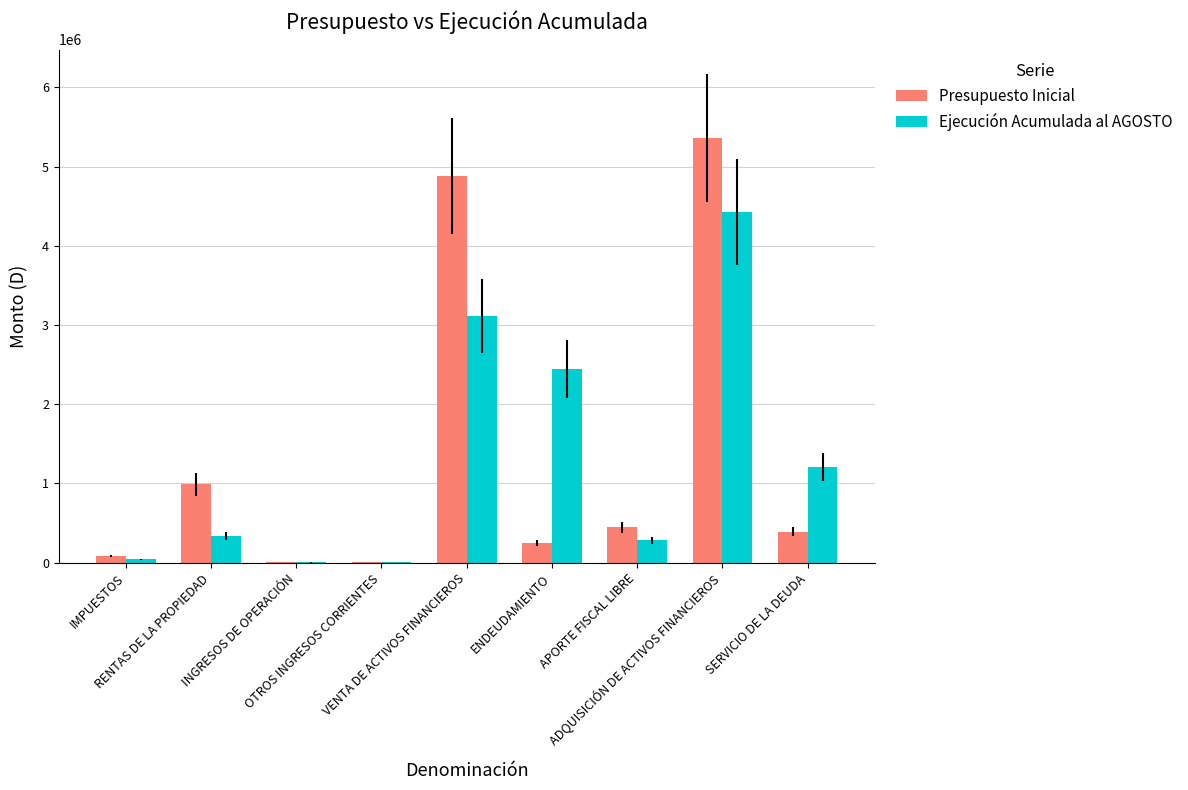

How many distinct data groups are displayed?

2